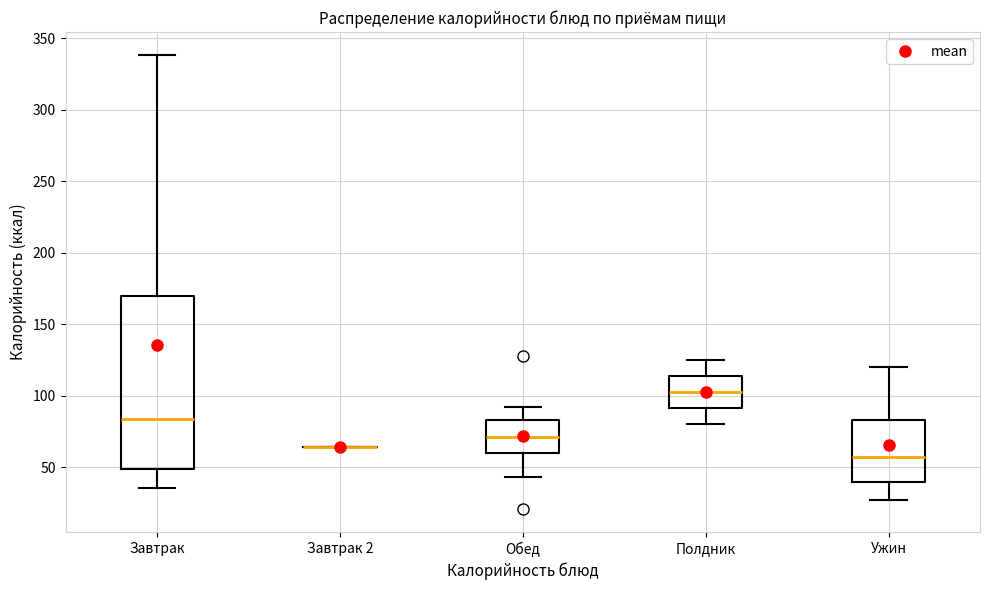

Which box is the tallest, from its lower edge to its upper edge?

Завтрак